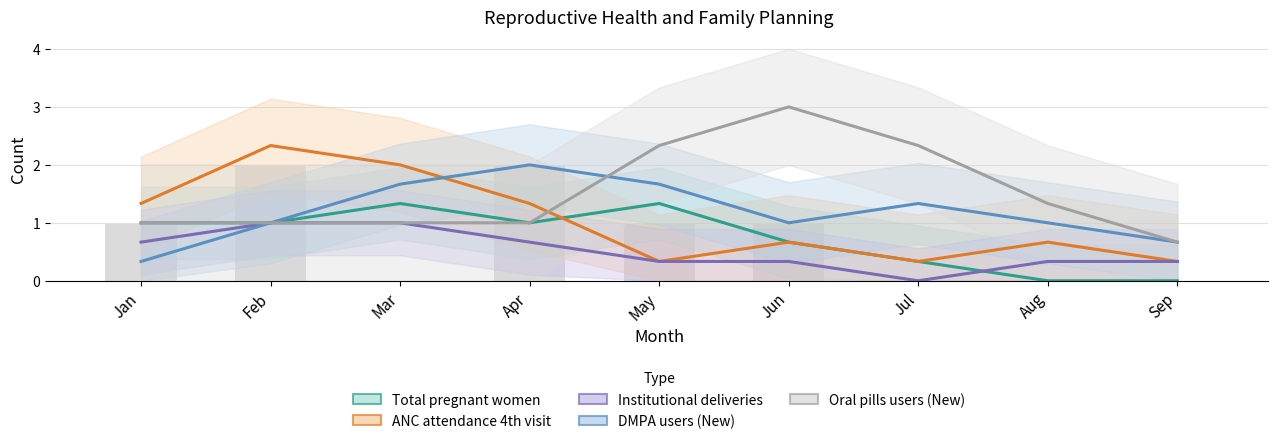

What is the value of the Institutional deliveries bar at the 5th from the left?

1